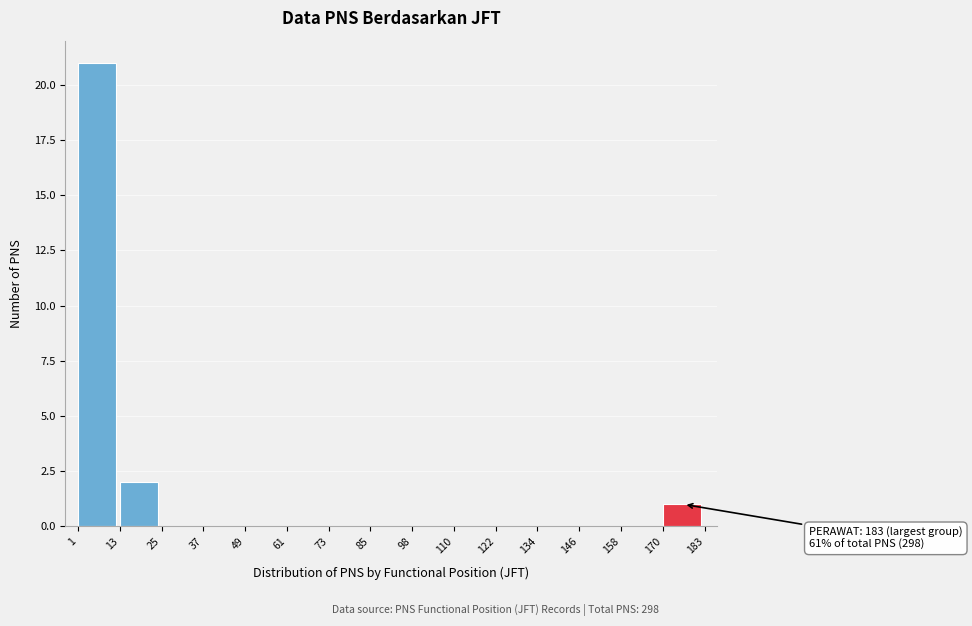

Which range on the x-axis has the tallest bar?

1 to 13